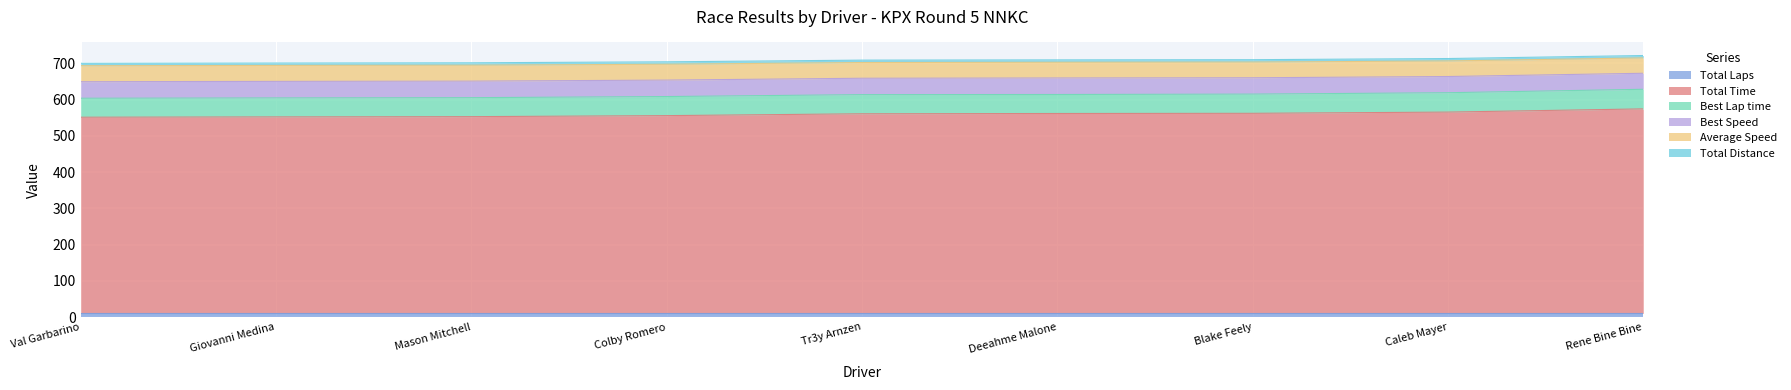

What is the label of the 2nd point from the right?

Caleb Mayer